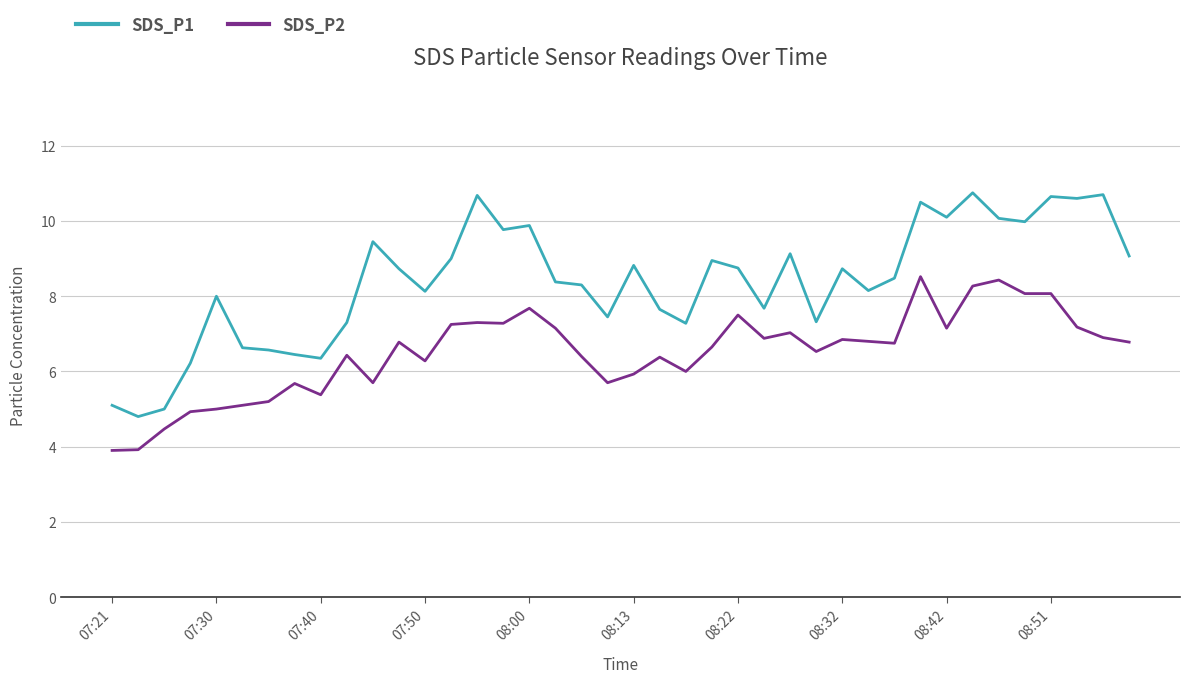

True or false: SDS_P1 and SDS_P2 cross at least once.

False